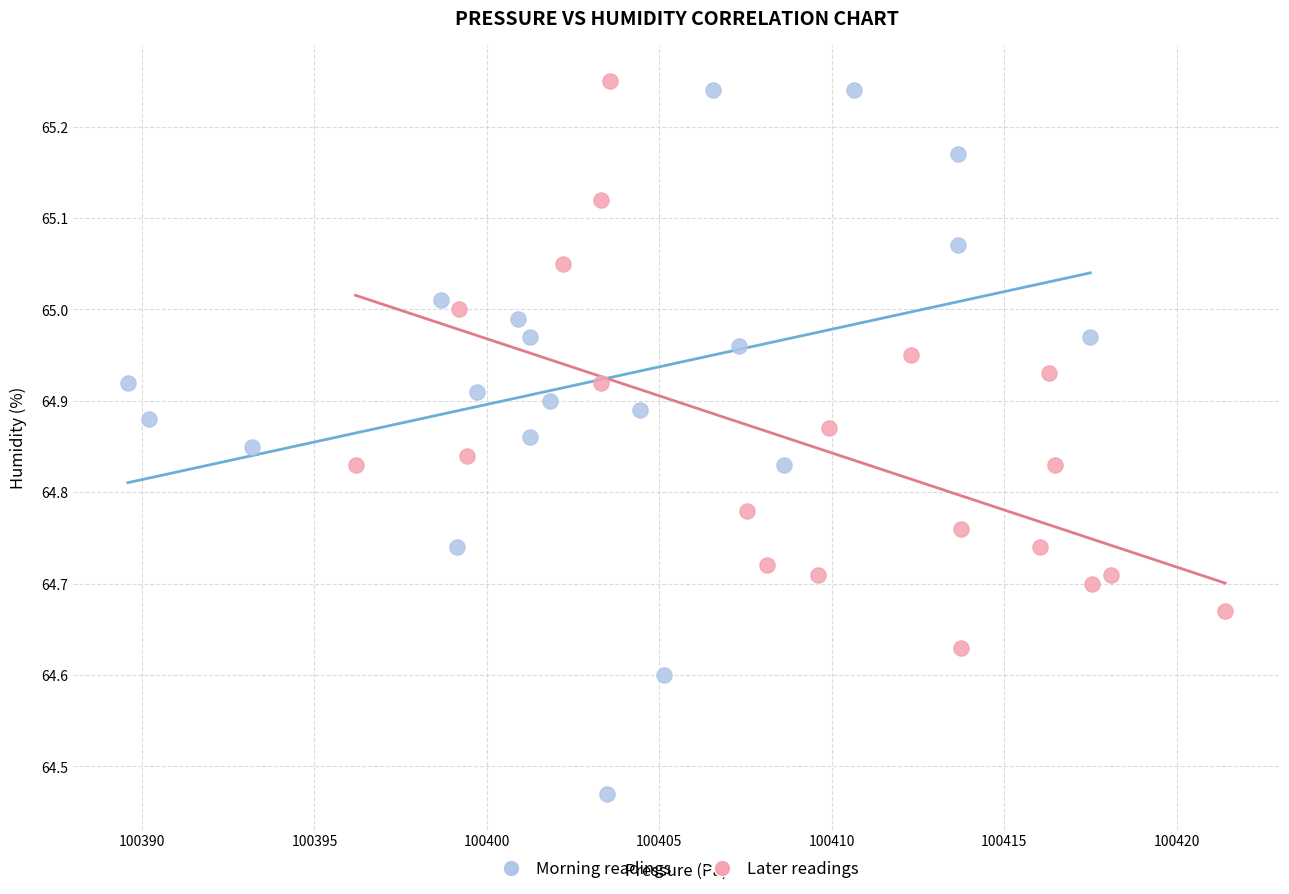

Which series reaches the minimum Y coordinate?

Morning readings